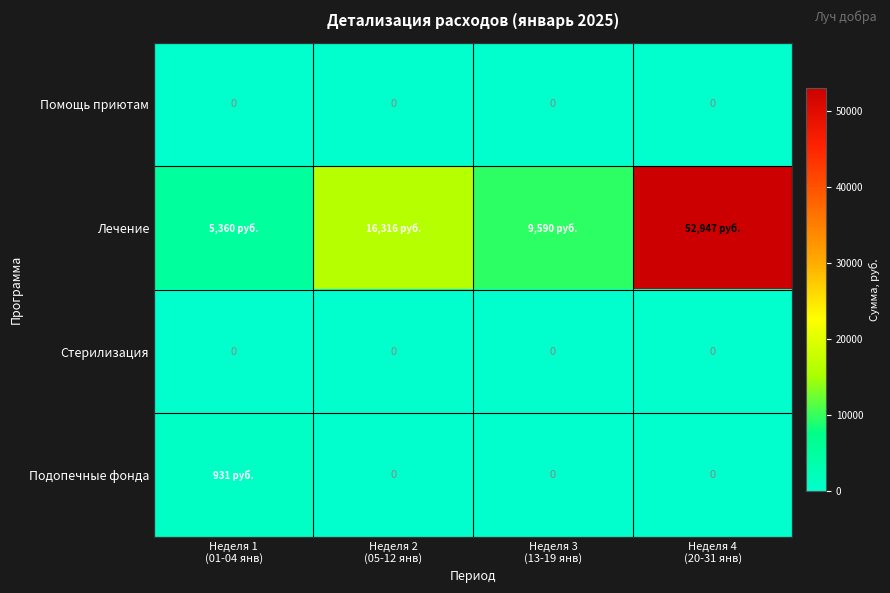

Which has a higher value, Неделя 2
(05-12 янв) or Неделя 1
(01-04 янв)?

Неделя 2
(05-12 янв)